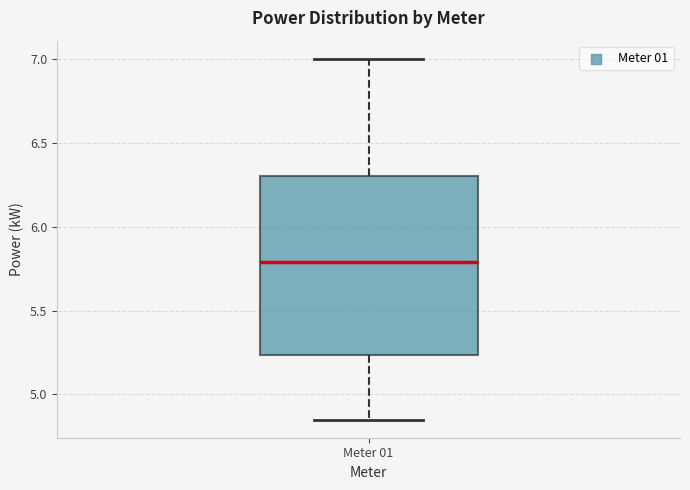

Read this box plot against the y-axis: the position of the median line, the range covered by the box, and the ends of both whiskers. The values are not printed on the chart, so give them approximately, as read against the axis.

median 5.80, box 5.25 to 6.30, whiskers 4.85 to 7.00